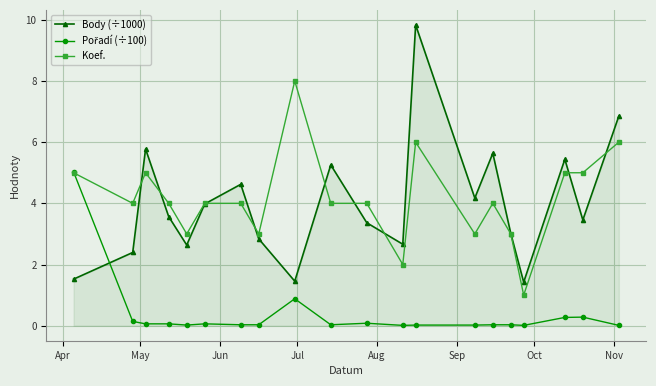

In Body (÷1000), how many points are lower than both neighbors (excluding endpoints)?

6